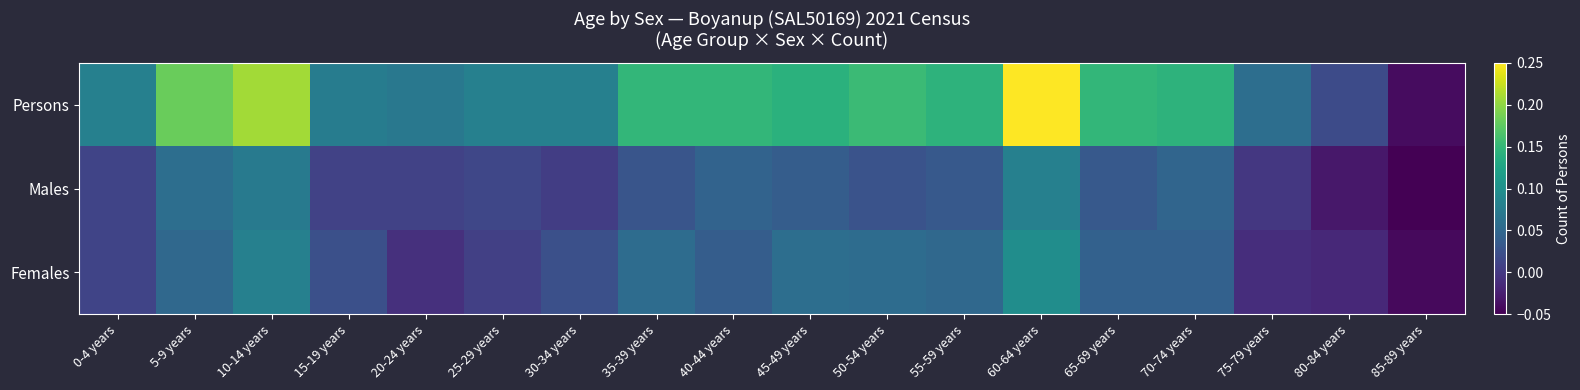

What is the spread (max minus min) of values at 10-14 years?

0.1